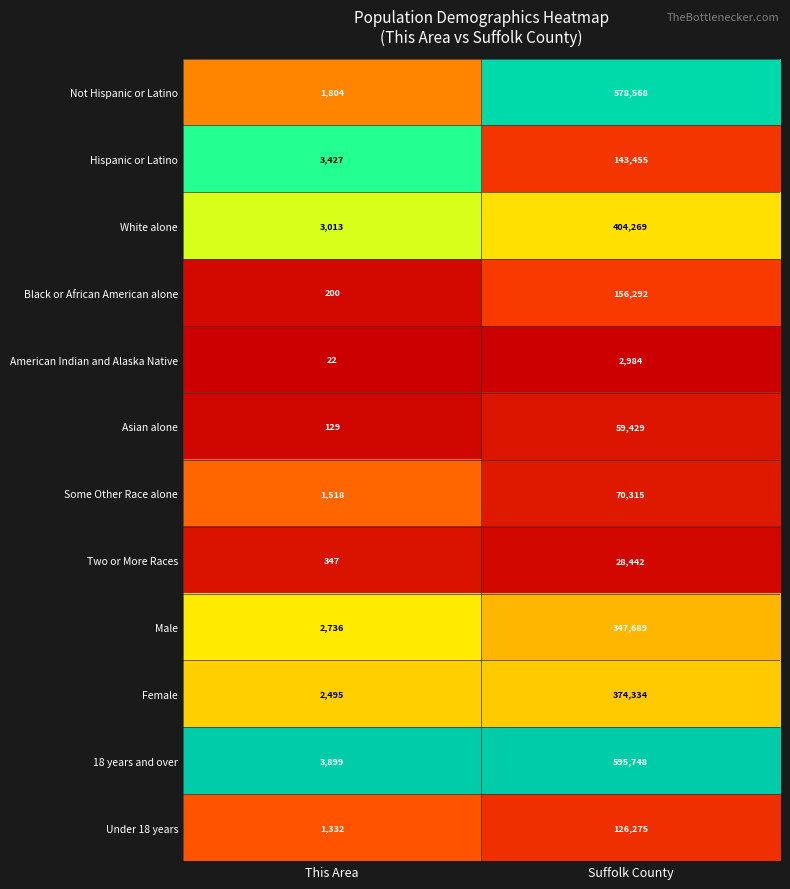

What is the difference between the highest and lowest values at Suffolk County?

592764